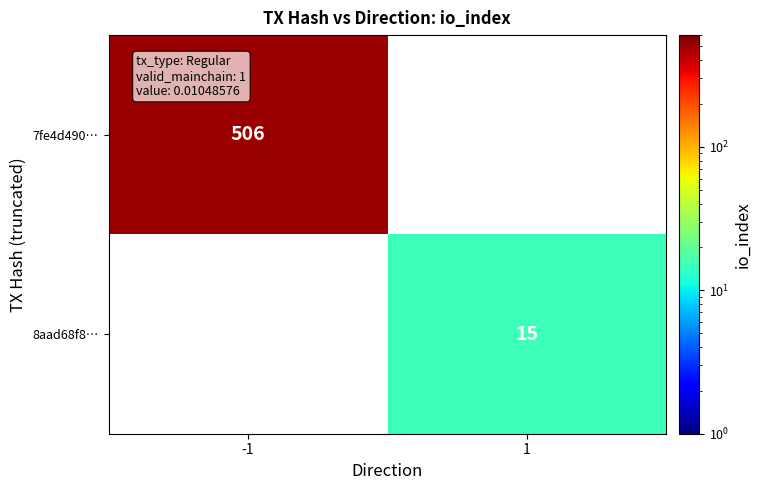

Is it true that 8aad68f8… equals 21 at 1?

False